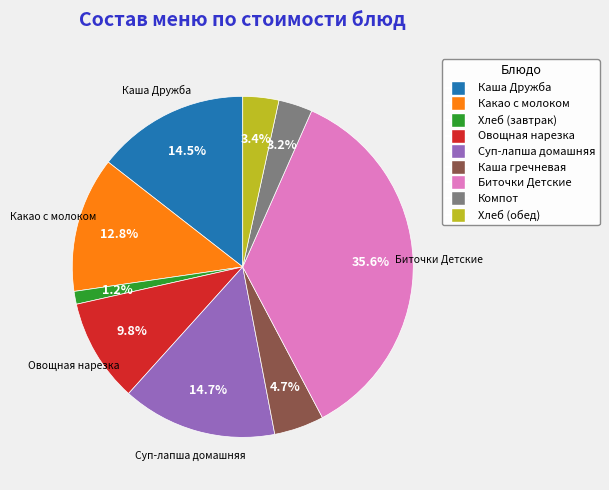

Which category has the smallest portion of the pie?

Хлеб (завтрак)